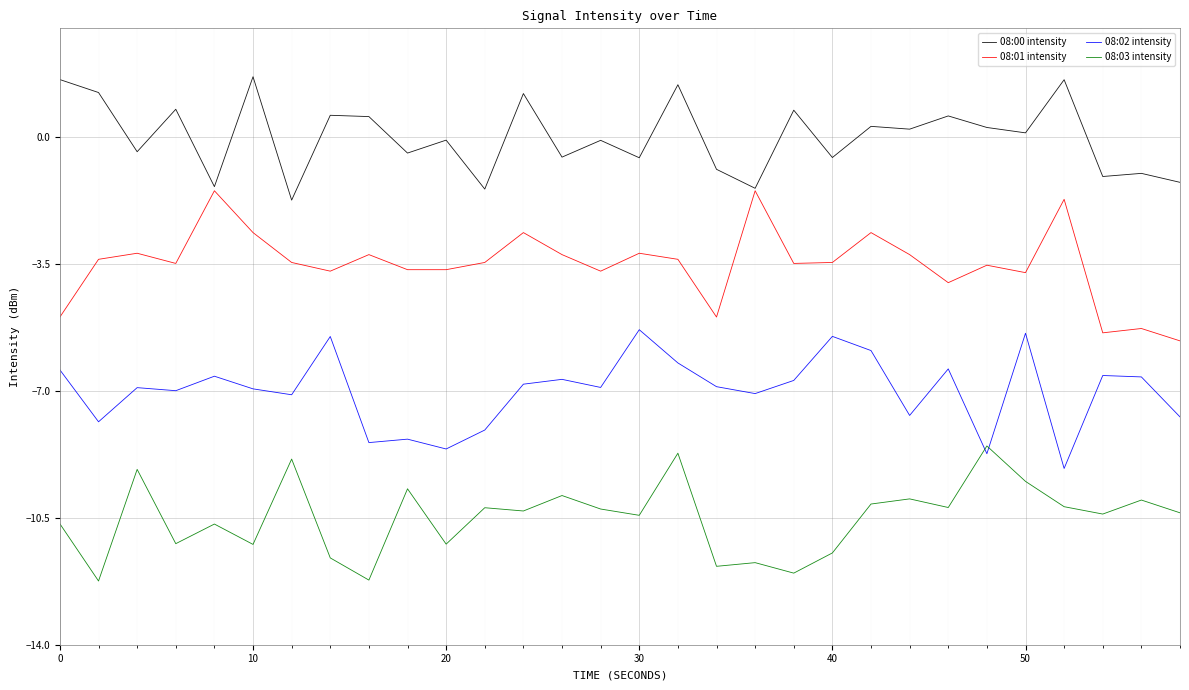

Rank the series by their maximum value, from highest to lowest.

08:00 intensity, 08:01 intensity, 08:02 intensity, 08:03 intensity